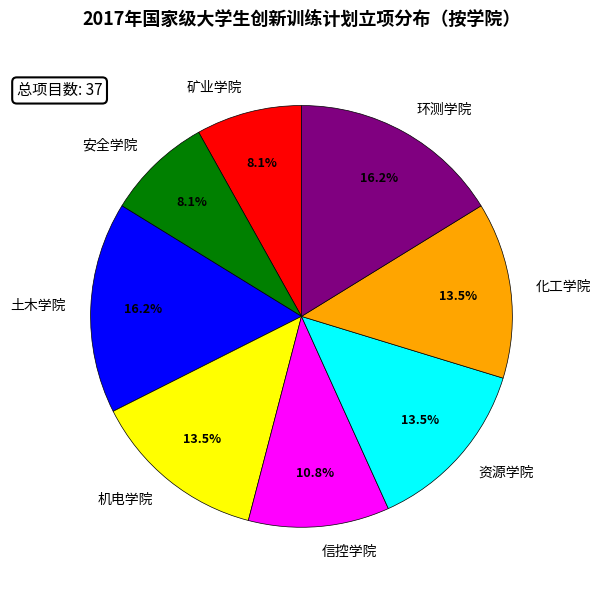

What percentage do 机电学院 and 资源学院 together represent?

27.0%